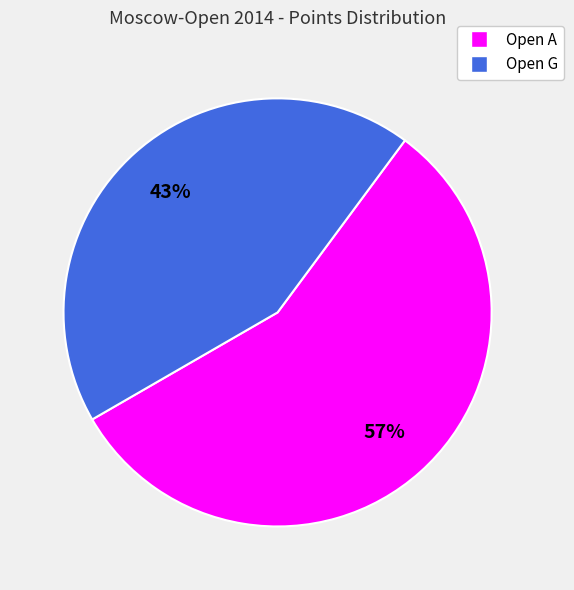

Count the number of slices in the pie.

2